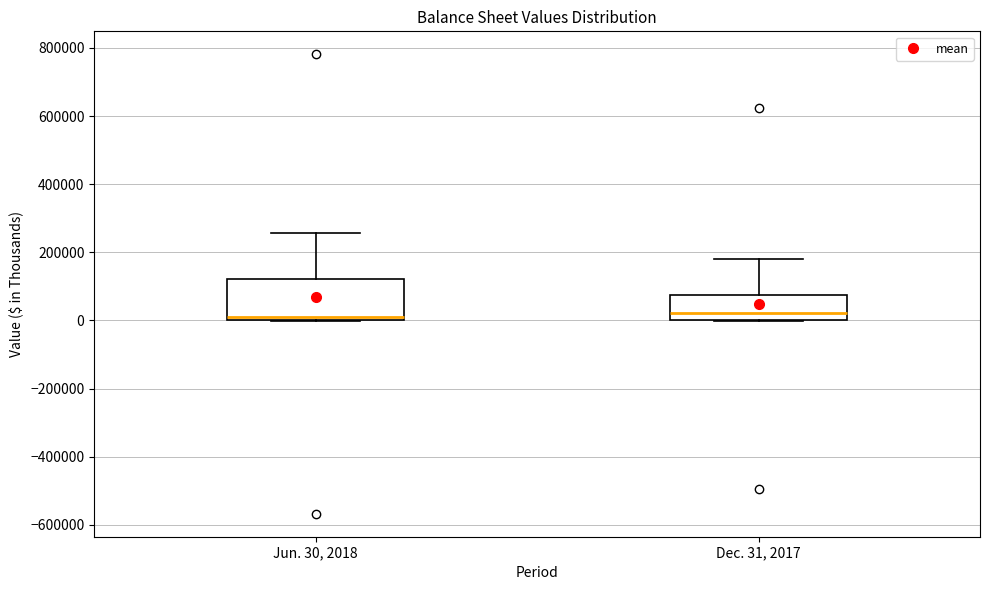

Reading left to right, read every box against the y-axis: the position of its median line, the range the box covers, and the ends of its whiskers. The values are not printed on the chart, so give them approximately, as read against the axis.

Jun. 30, 2018: median 0 (just above the box's lower edge), box 0 to 120000, whiskers 0 to 260000
Dec. 31, 2017: median 20000, box 0 to 80000, whiskers 0 to 180000